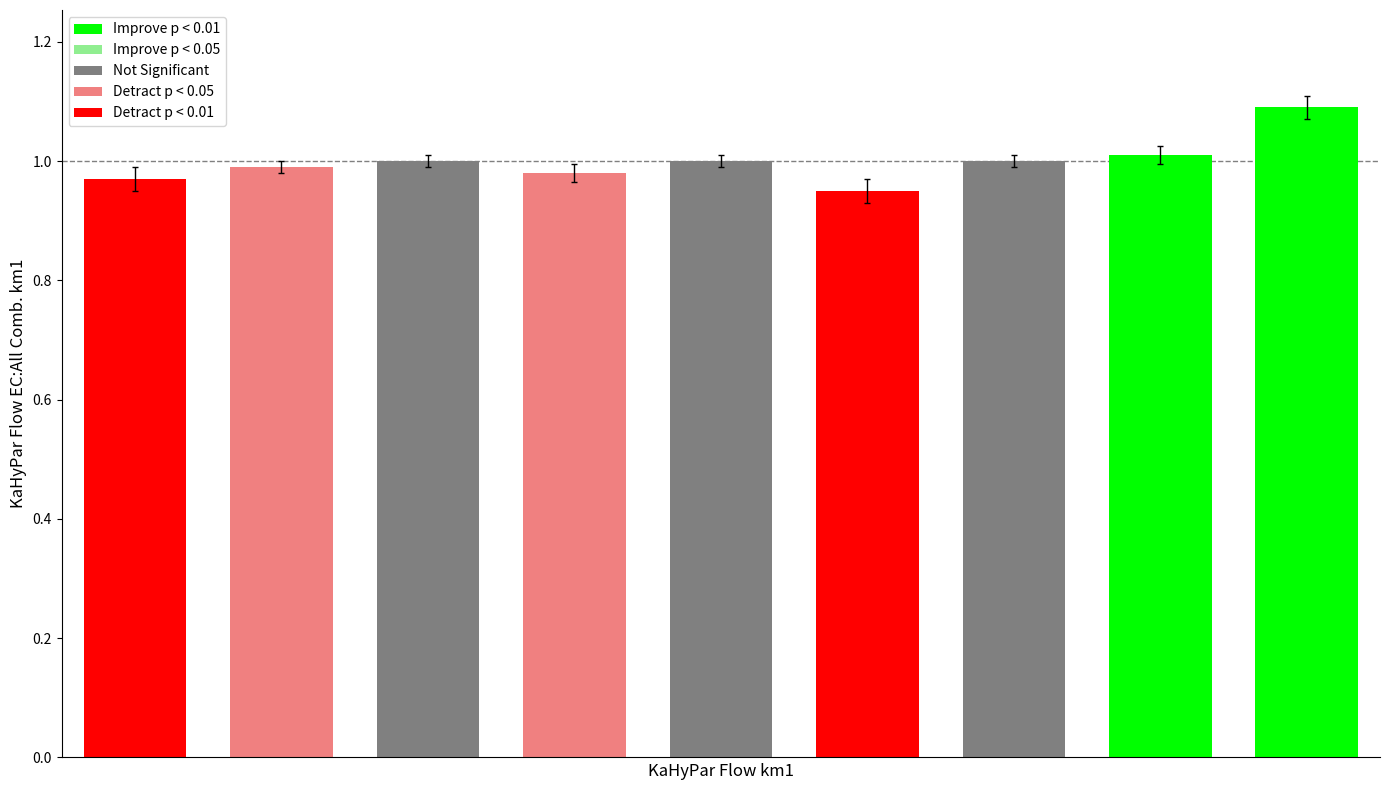

What is the greatest value displayed?

1.1